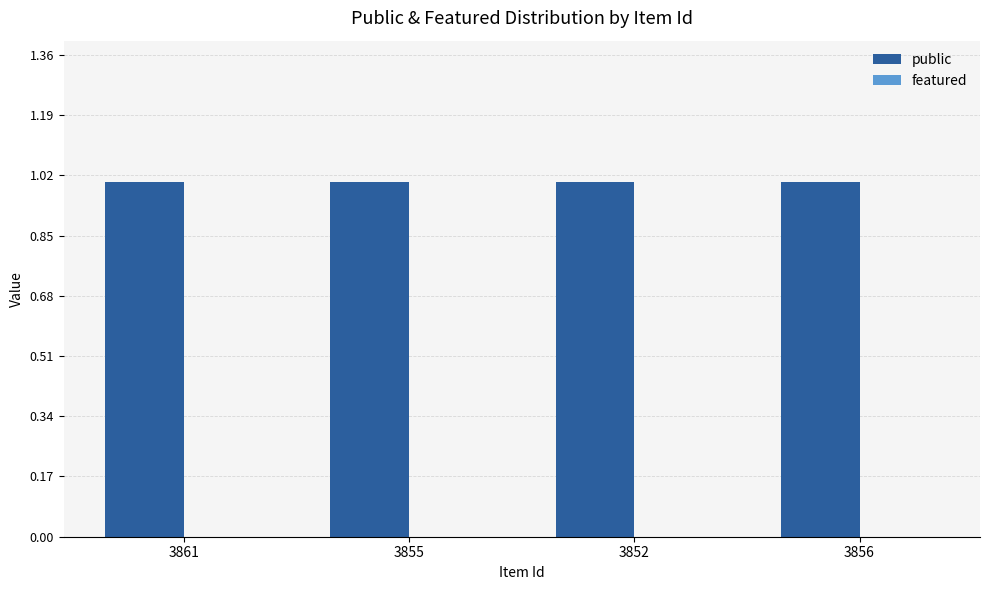

What is the label of the 3rd bar from the left?

3852